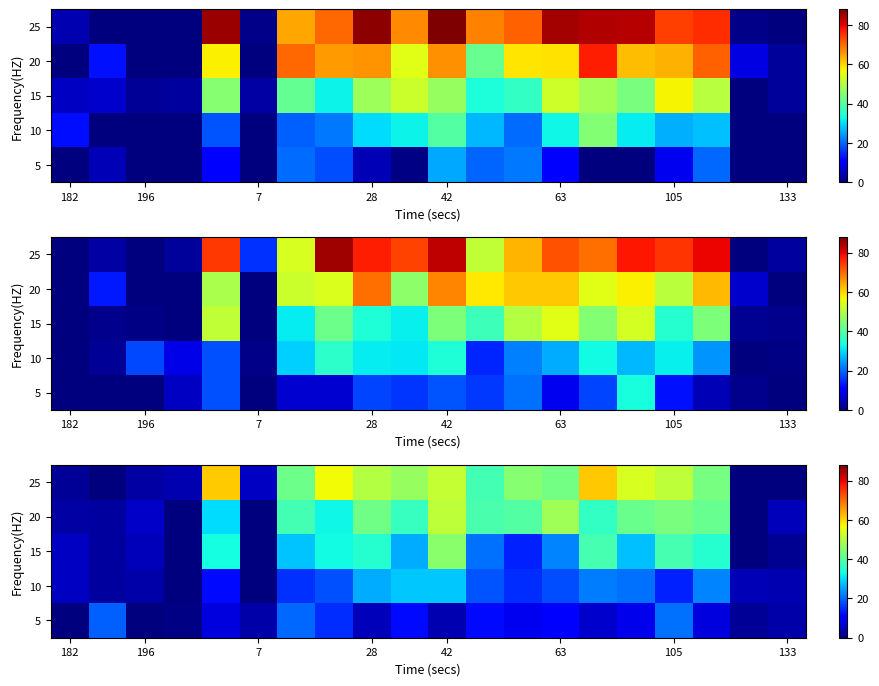

Which series has the largest total across all categories?

25